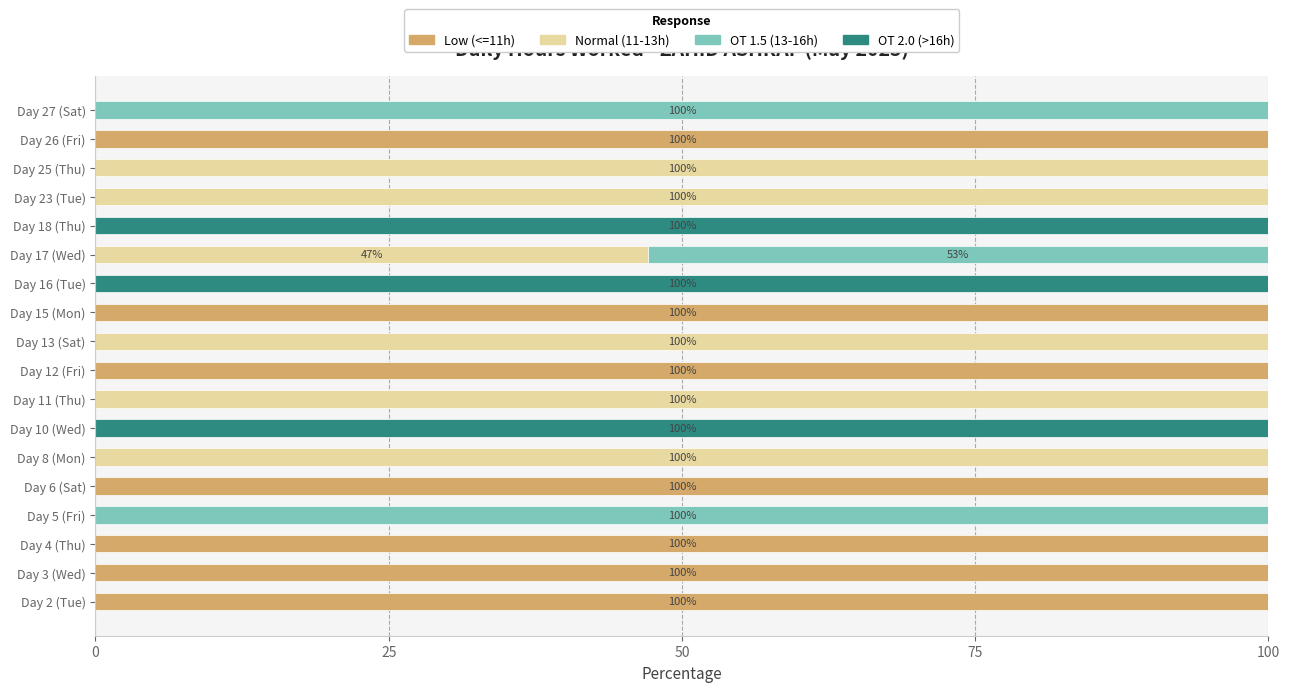

What are all the series names shown in the legend?

Low (<=11h), Normal (11-13h), OT 1.5 (13-16h), OT 2.0 (>16h)